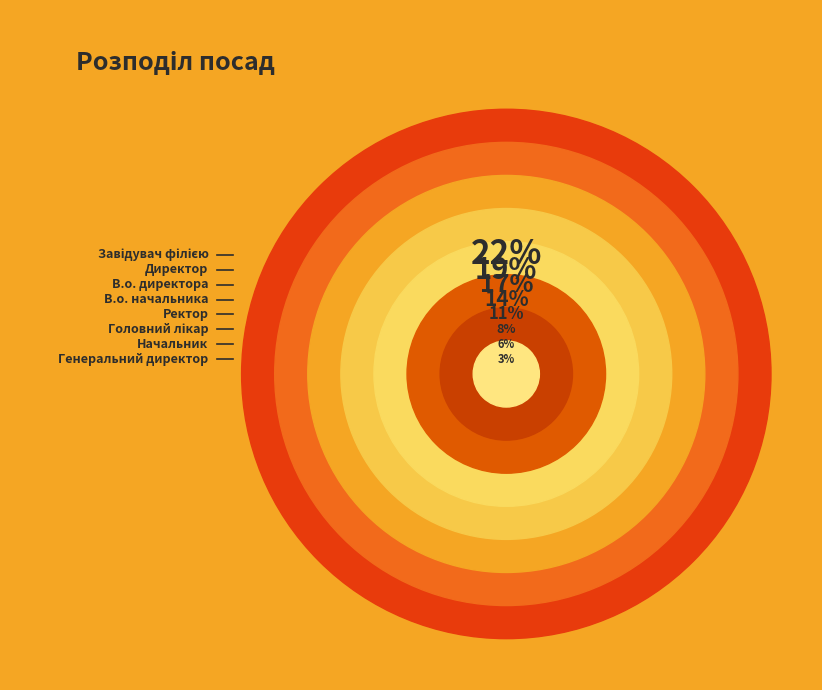

Does any single category account for the majority?

No